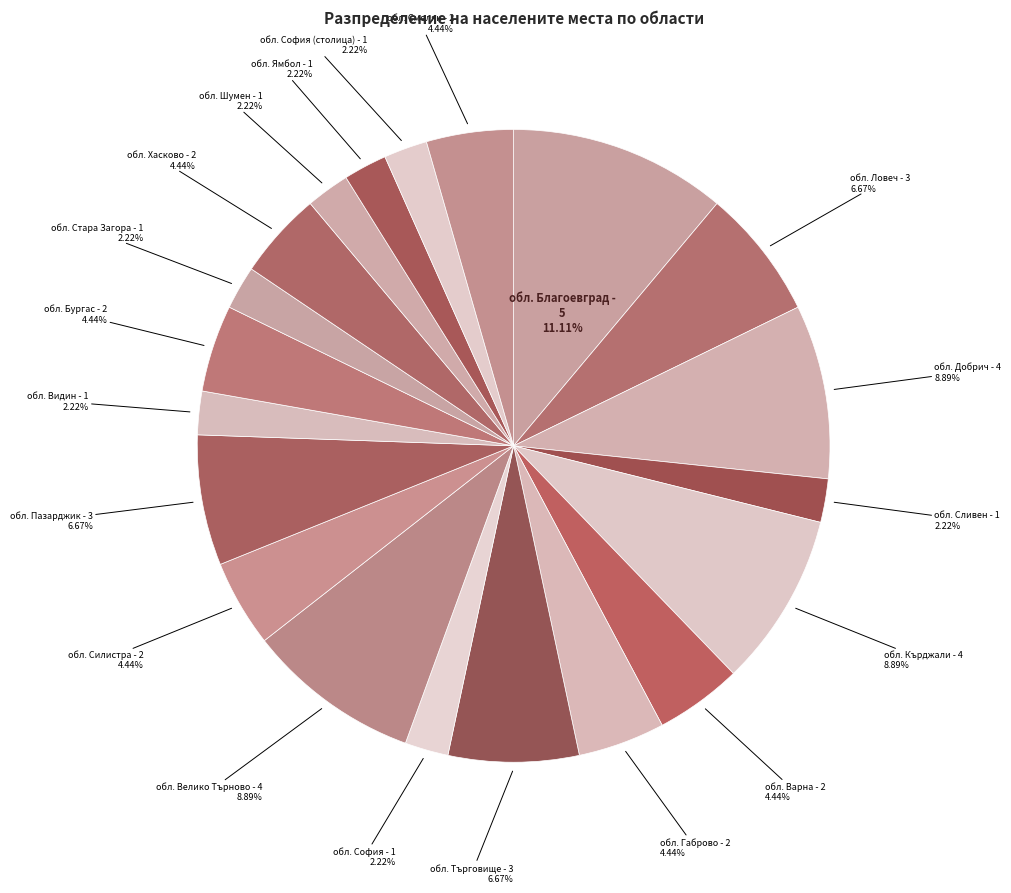

Which slice is the largest?

обл. Благоевград